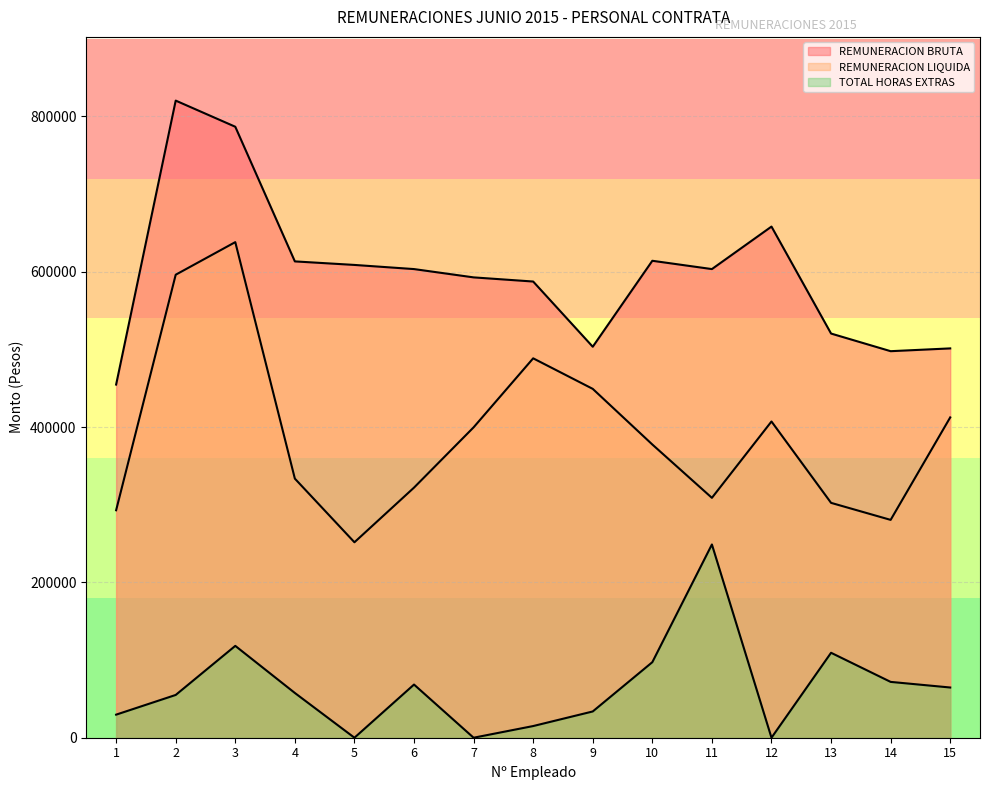

What is the sum of all TOTAL HORAS EXTRAS values?

970118